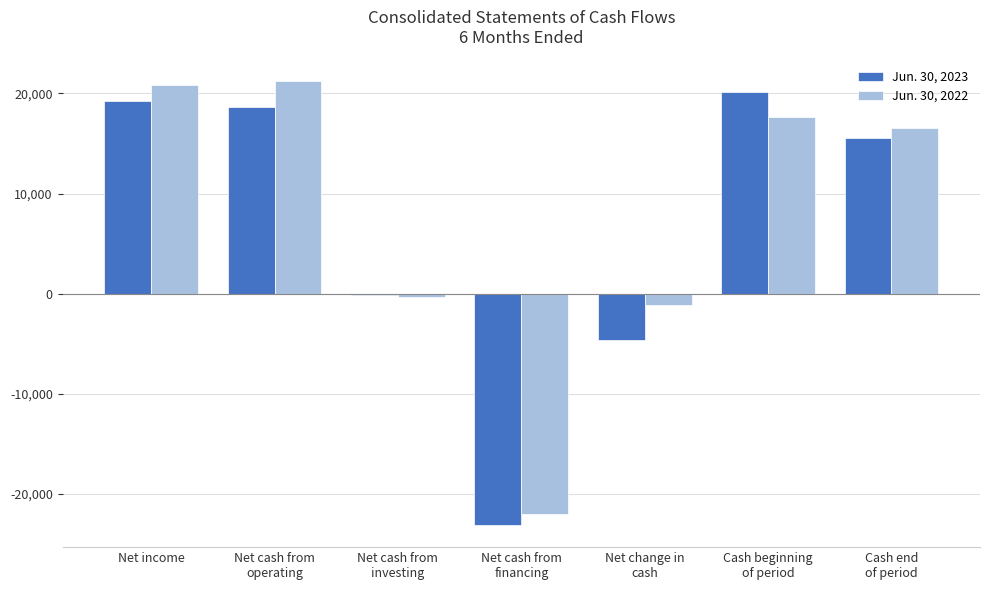

What is the total value across all series at Net income?

40127